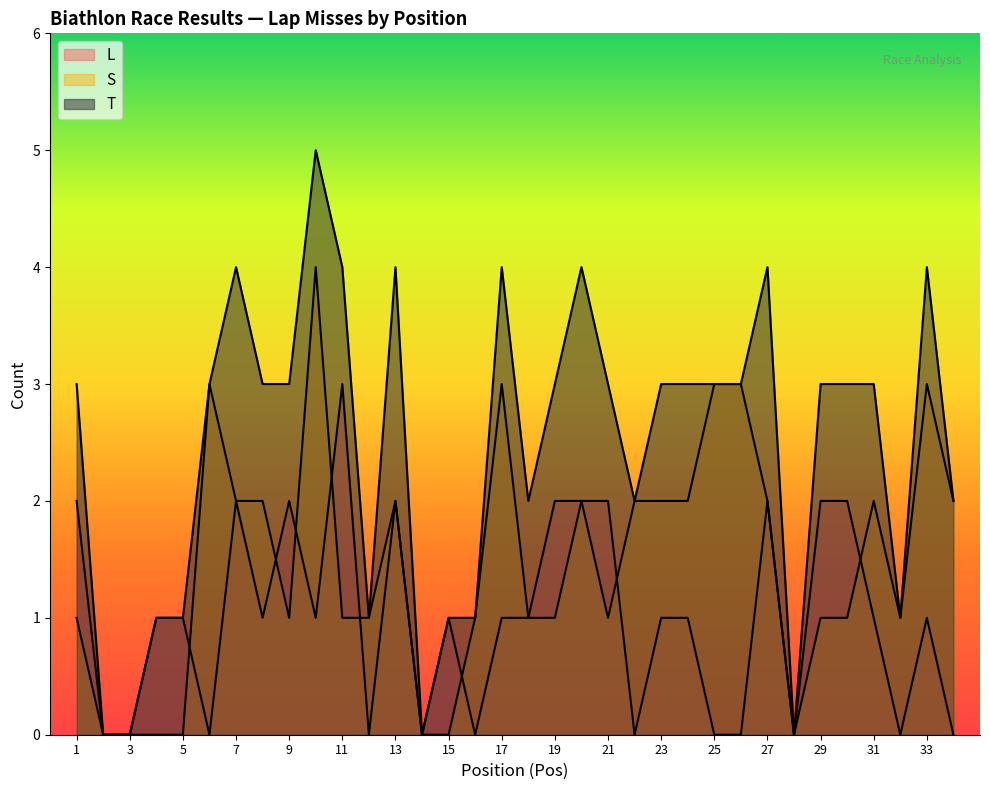

At which category does T reach its first local valley?

12